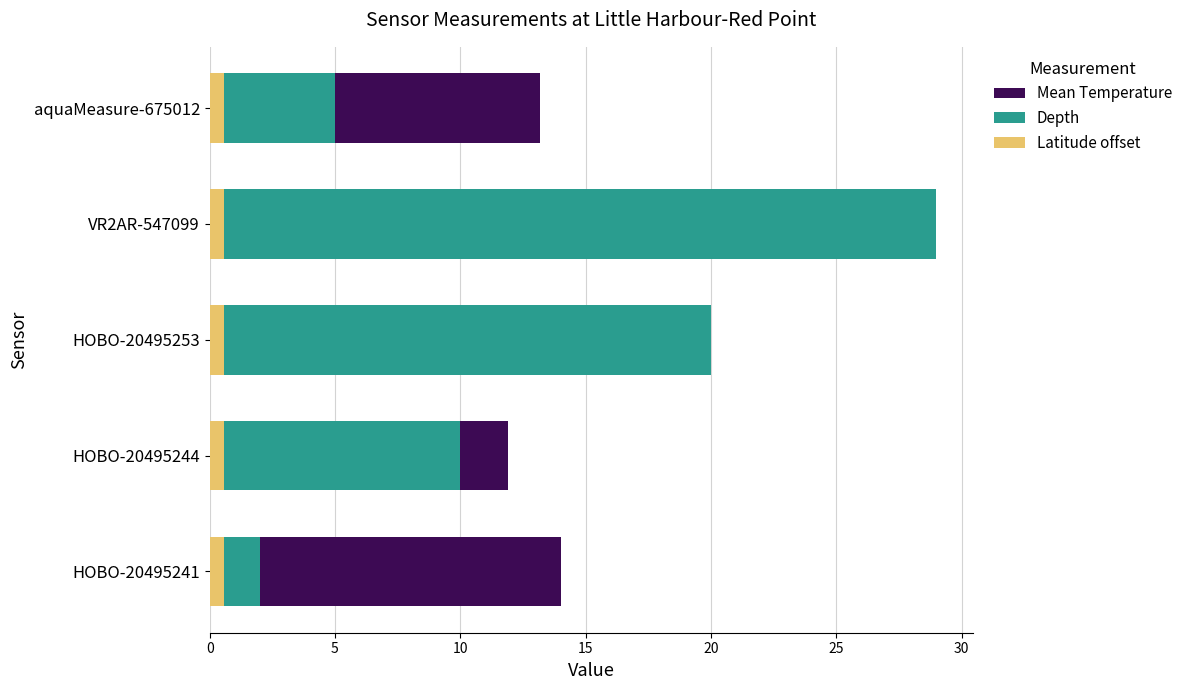

How many bars are there in total?

15